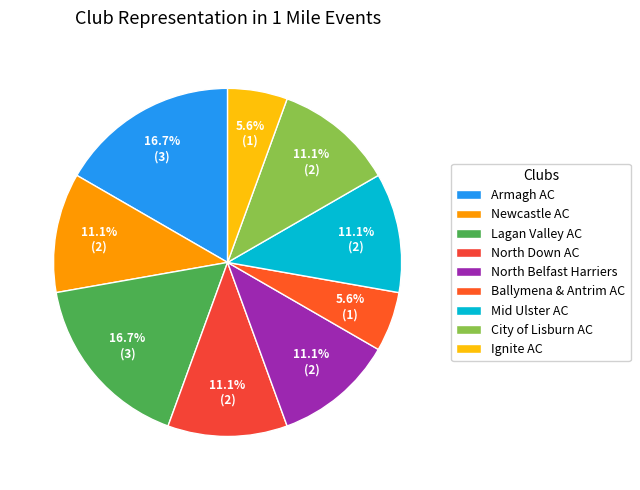

Between Mid Ulster AC and Ignite AC, which is larger?

Mid Ulster AC